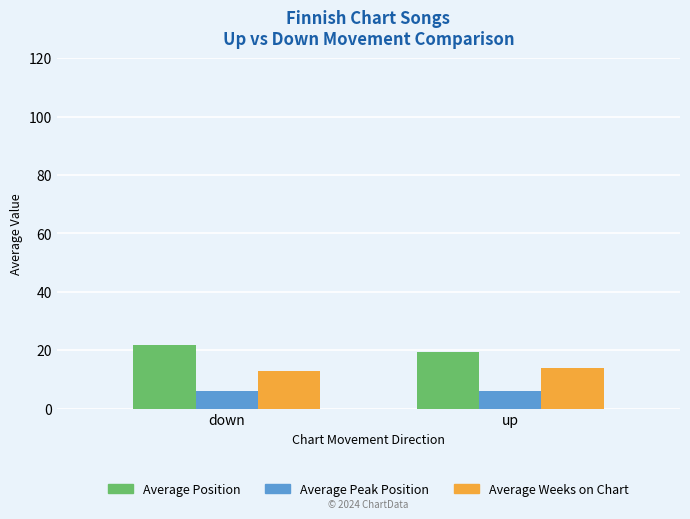

Does the chart contain any negative values?

No